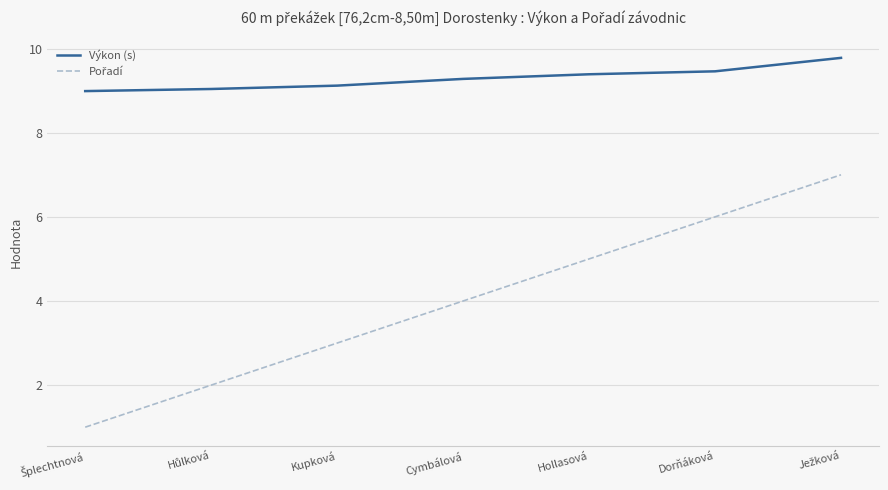

What is the difference between the Výkon (s) values at Hollasová and Kupková?

0.3